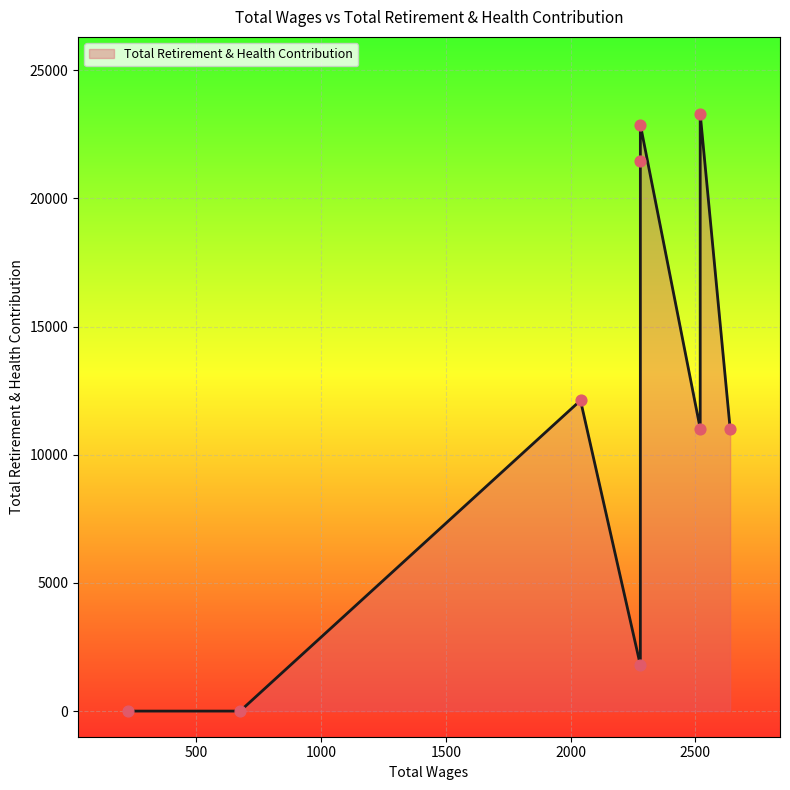

What is the ratio of the value at 2520.0 to the value at 2520.0?

2.1